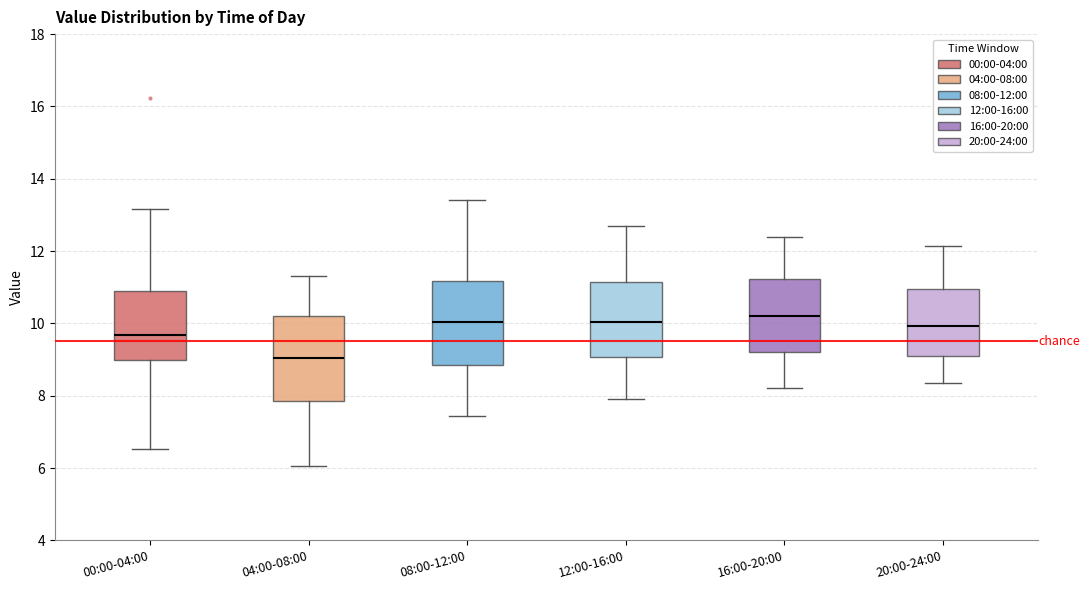

Which box's median line is the lowest?

04:00-08:00